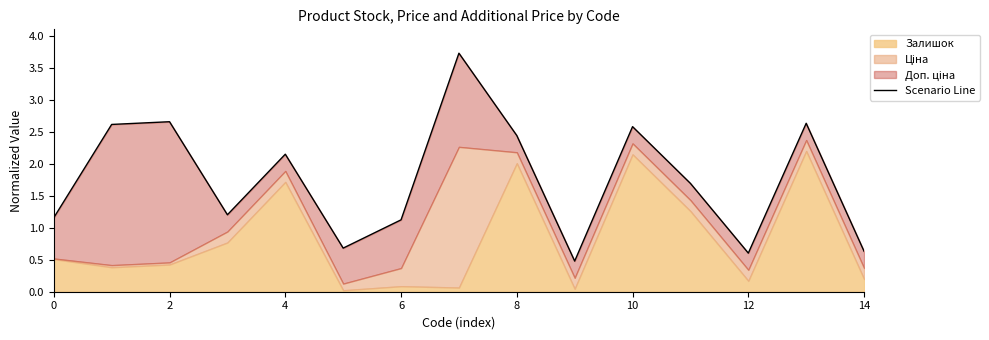

The chart shows a value of 1.7 at 6. True or false?

False